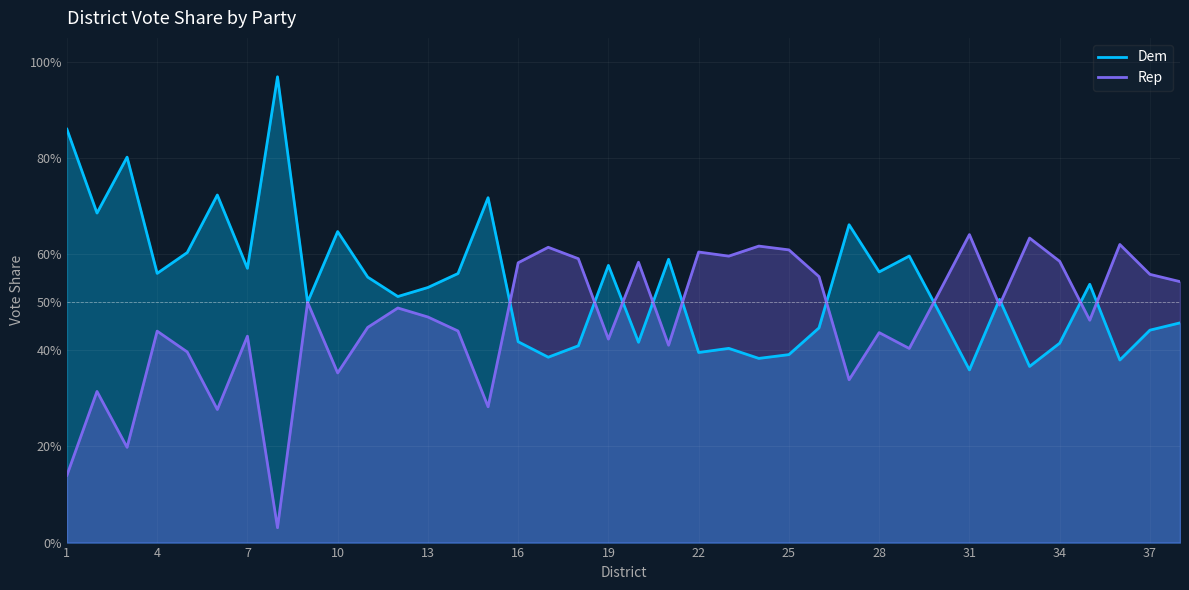

List the series in order of their overall mean, highest first.

Dem, Rep